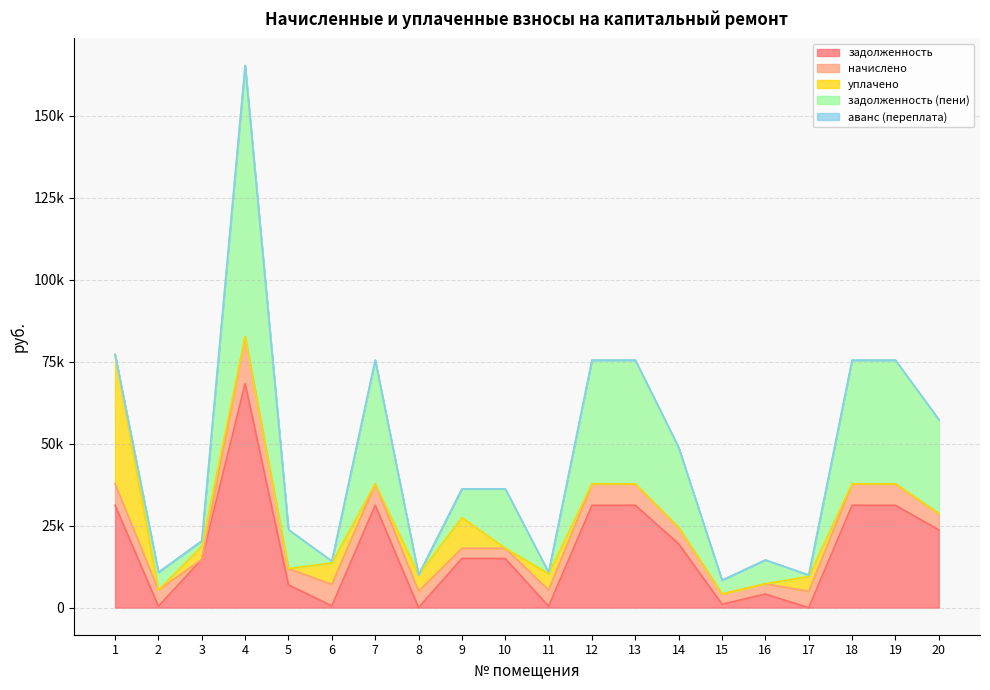

In уплачено, how many points are higher than both neighbors (excluding endpoints)?

5